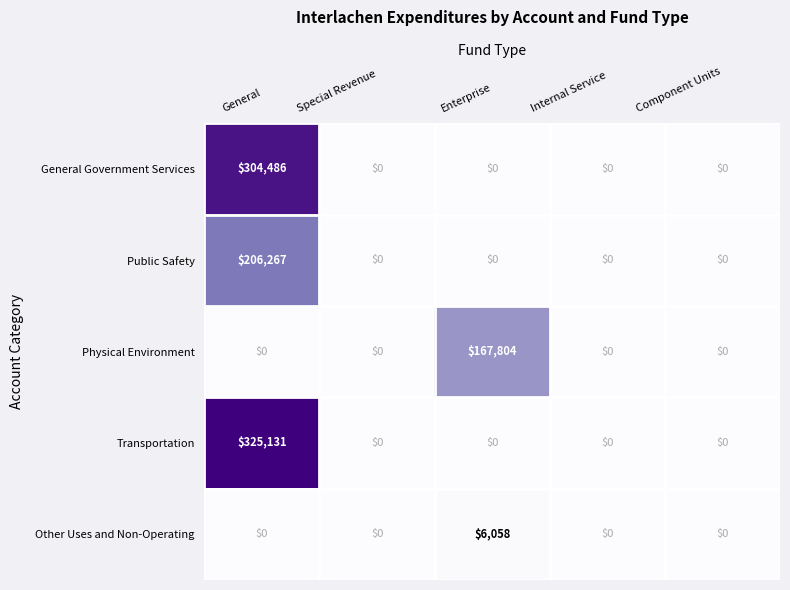

What is the sum of all Transportation values?

325131